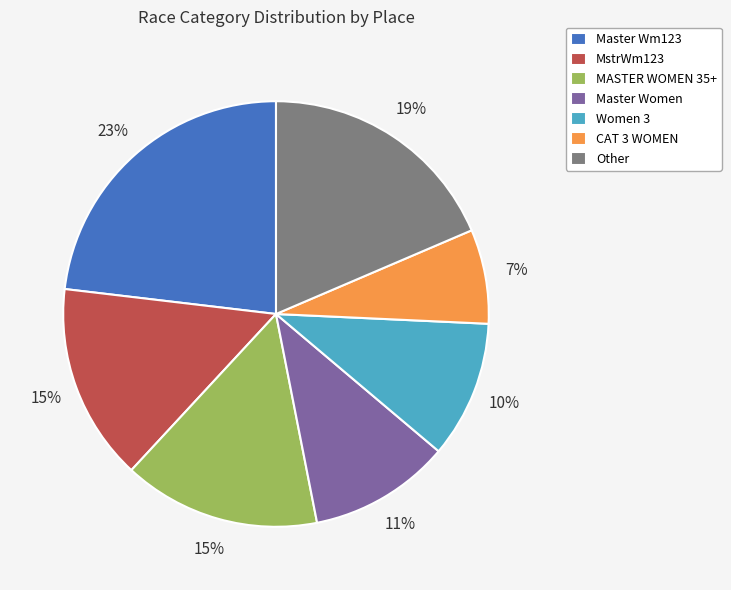

Which category has the biggest portion of the pie?

Master Wm123